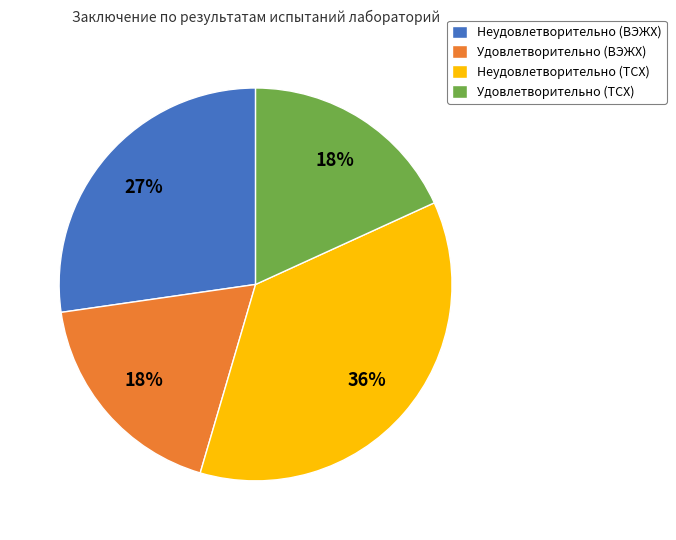

Which category has the biggest portion of the pie?

Неудовлетворительно (ТСХ)